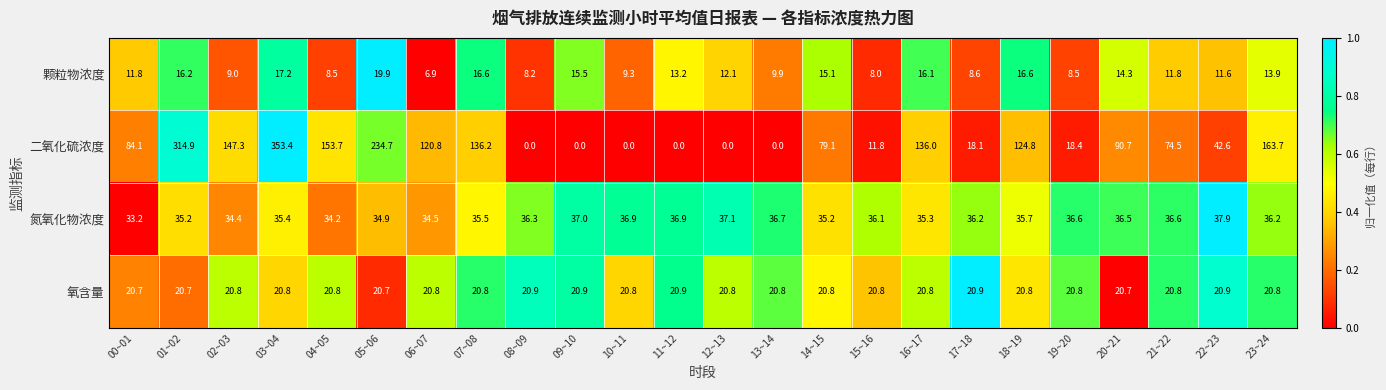

List the series in order of their peak value, lowest first.

颗粒物浓度, 氧含量, 氮氧化物浓度, 二氧化硫浓度